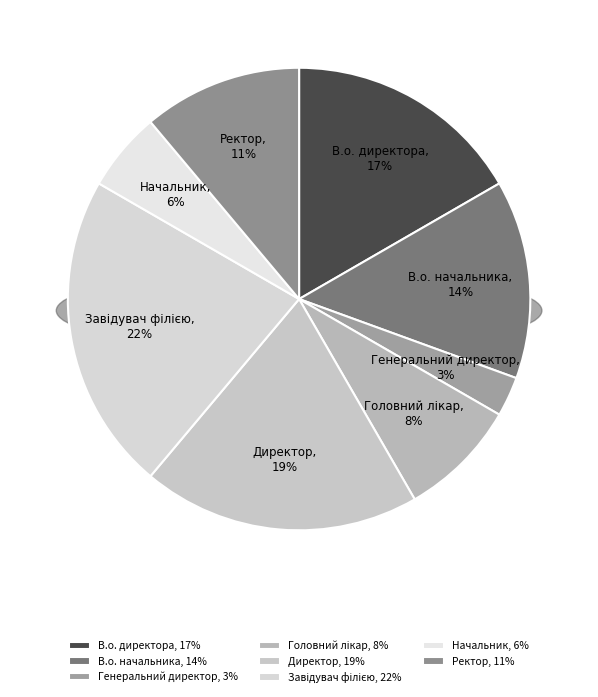

Does В.о. директора account for over 50% of the chart?

No